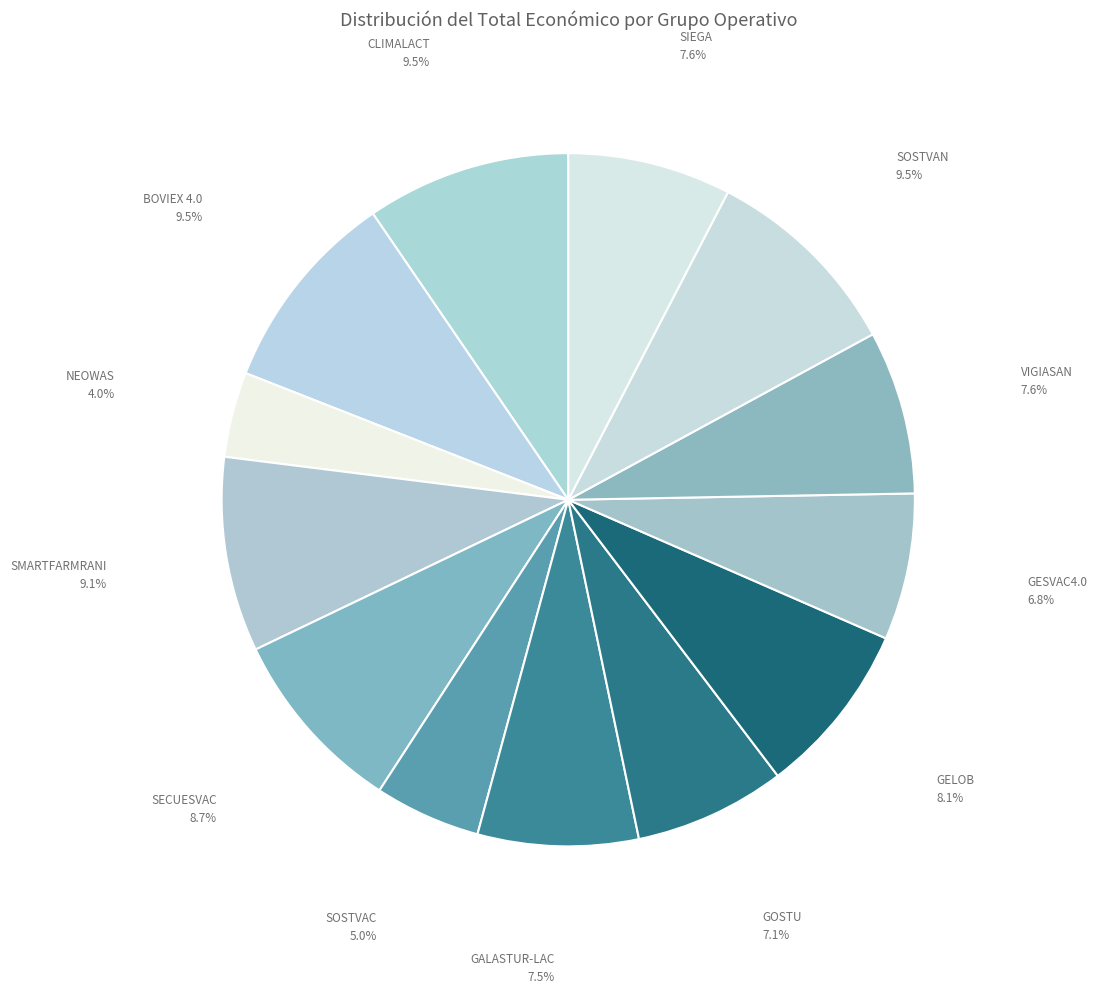

To the nearest percent, what is the difference between the SIEGA and SECUESVAC slice percentages?

1%